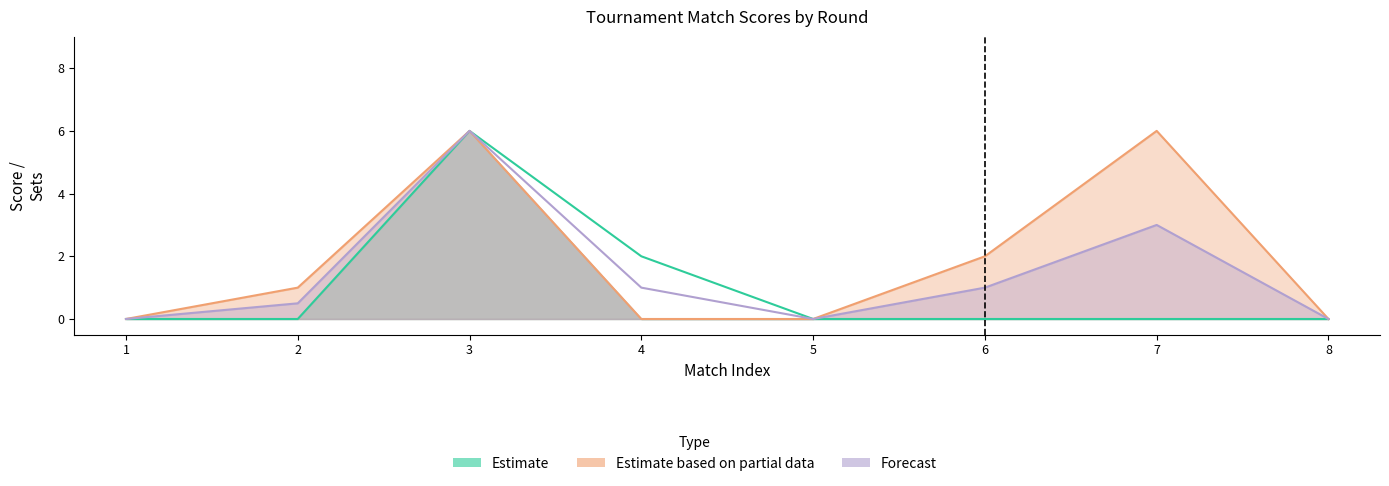

What is the difference between the maximum and minimum values in the Forecast series?

6.0